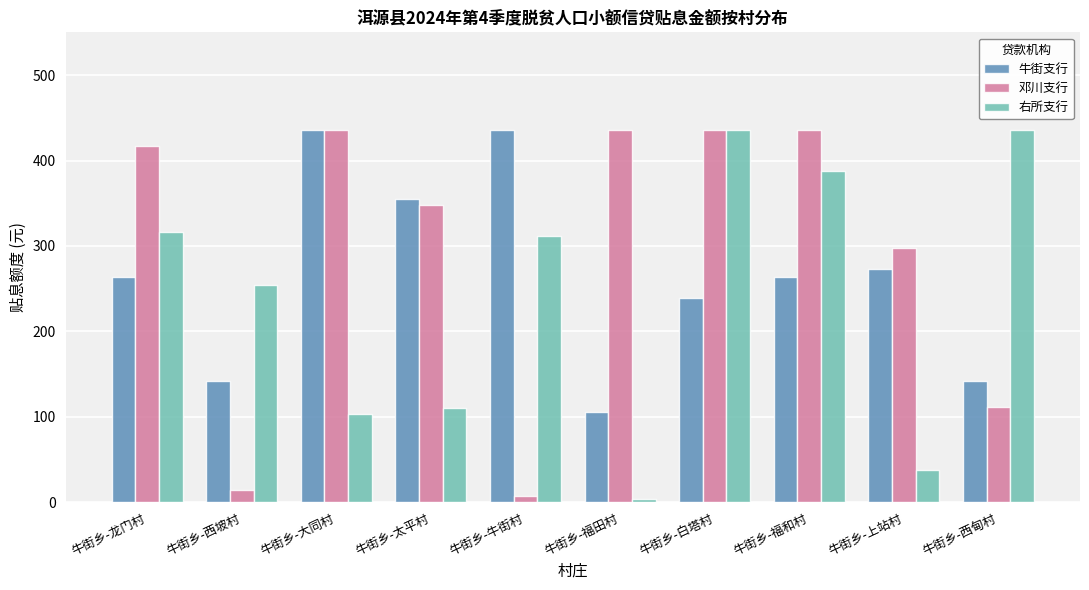

At how many categories does at least one series exceed 112?

10